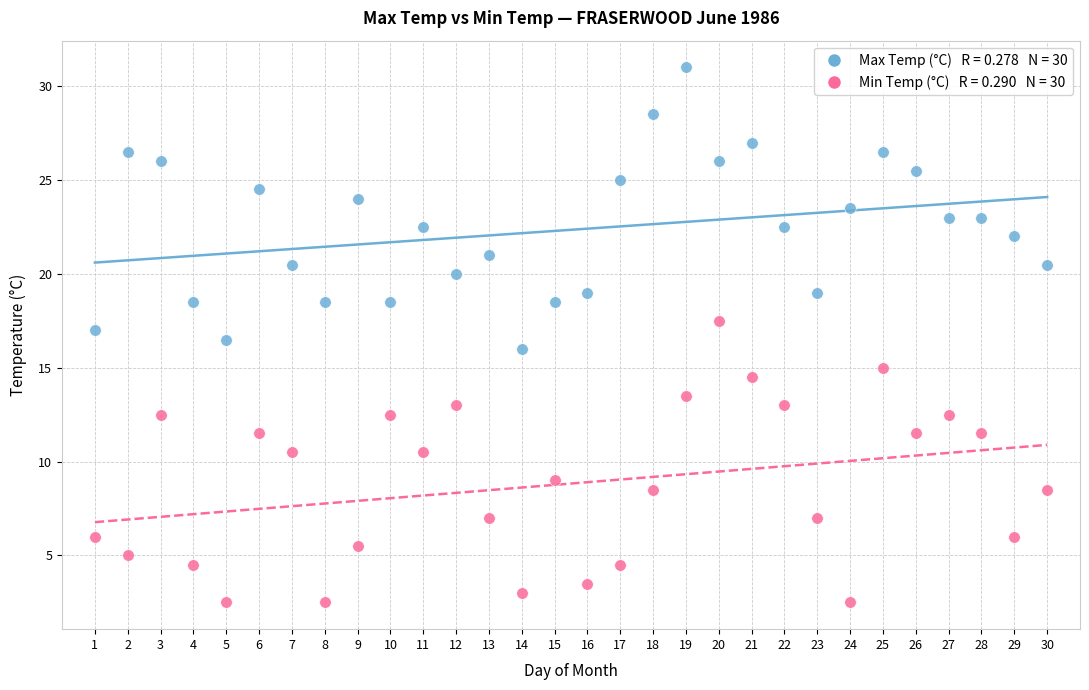

Across all data points, what is the range of X values (max minus min)?

29.0